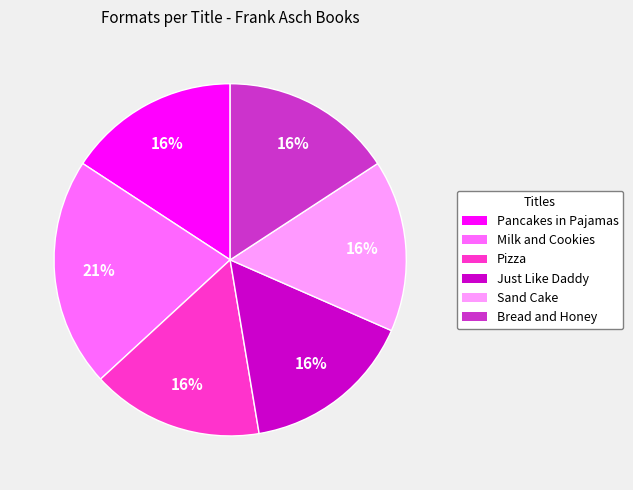

Do Milk and Cookies and Sand Cake together represent more than half of the pie?

No